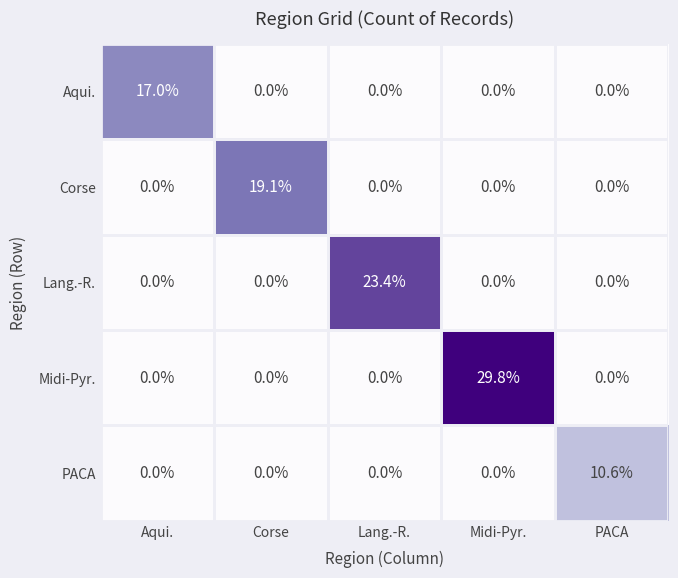

Which series changed the most between Lang.-R. and Midi-Pyr.?

Midi-Pyr.